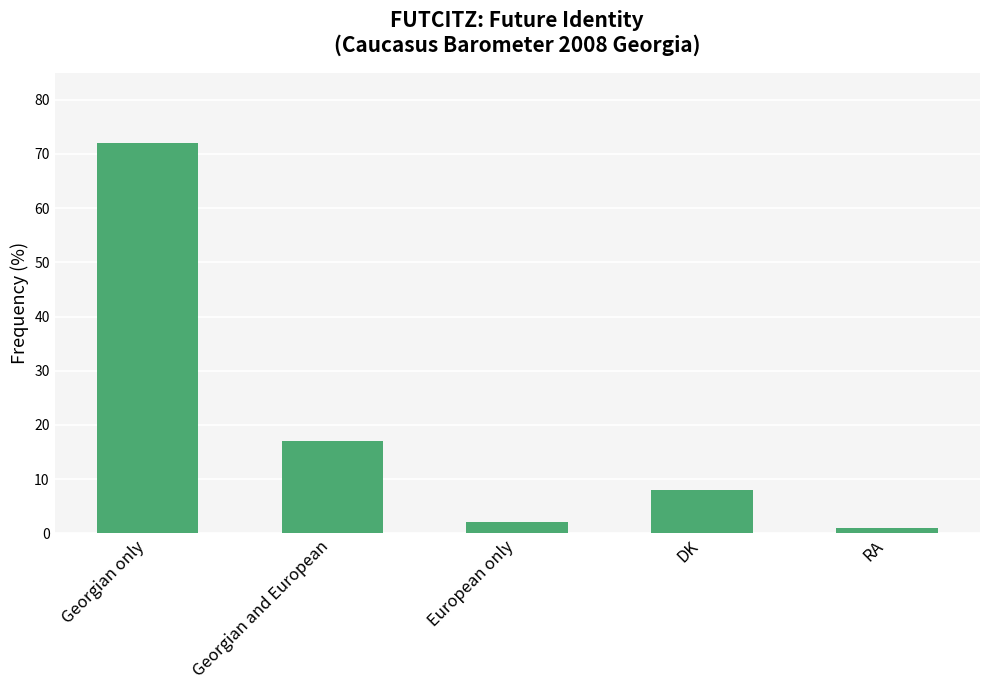

Read the value at DK, to the nearest 5.

10